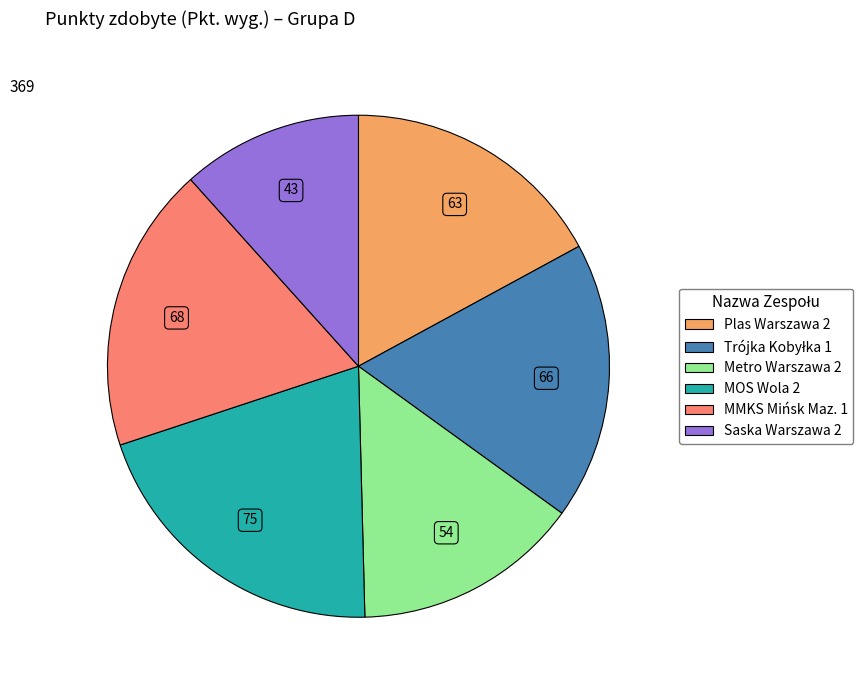

Combined, do MMKS Mińsk Maz. 1 and Metro Warszawa 2 account for over 50%?

No